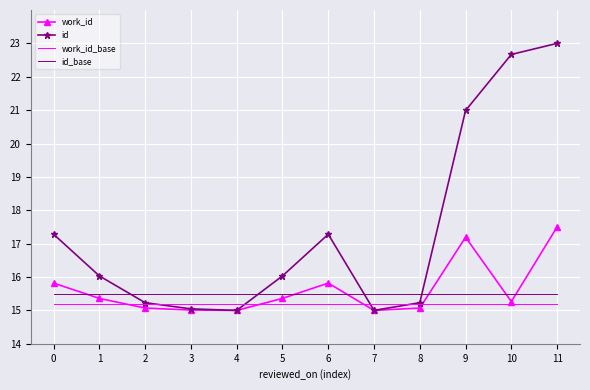

Reading left to right, extract all data points from this chart.

work_id: 0=15.8	1=15.4	2=15.1	3=15.0	4=15.0	5=15.4	6=15.8	7=15.0	8=15.1	9=17.2	10=15.3	11=17.5
id: 0=17.3	1=16.0	2=15.2	3=15.0	4=15.0	5=16.0	6=17.3	7=15.0	8=15.2	9=21.0	10=22.7	11=23.0
work_id_base: 0=15.2	1=15.2	2=15.2	3=15.2	4=15.2	5=15.2	6=15.2	7=15.2	8=15.2	9=15.2	10=15.2	11=15.2
id_base: 0=15.5	1=15.5	2=15.5	3=15.5	4=15.5	5=15.5	6=15.5	7=15.5	8=15.5	9=15.5	10=15.5	11=15.5